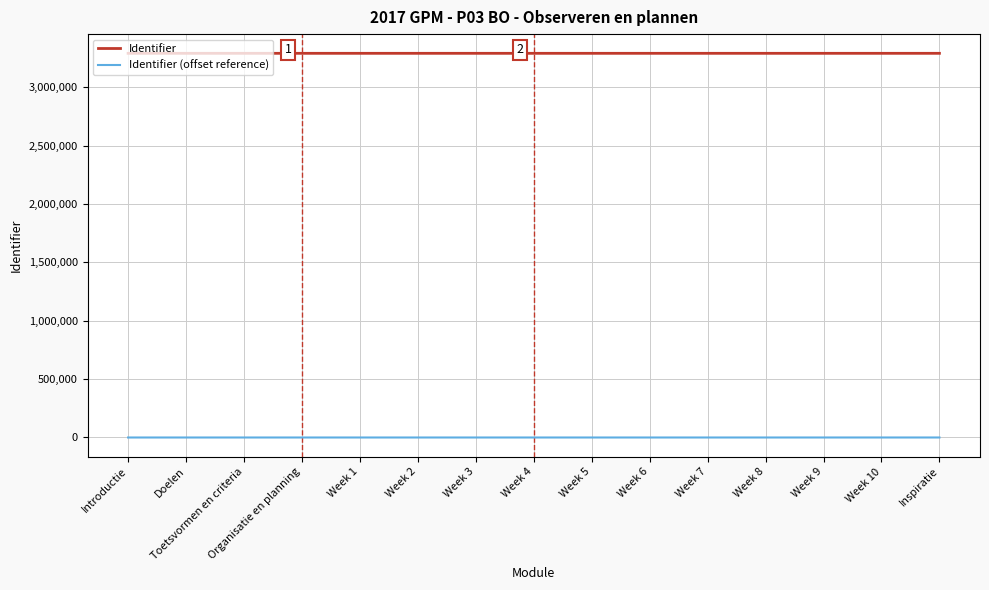

The value of Identifier at Week 8 is 3292139. True or false?

True